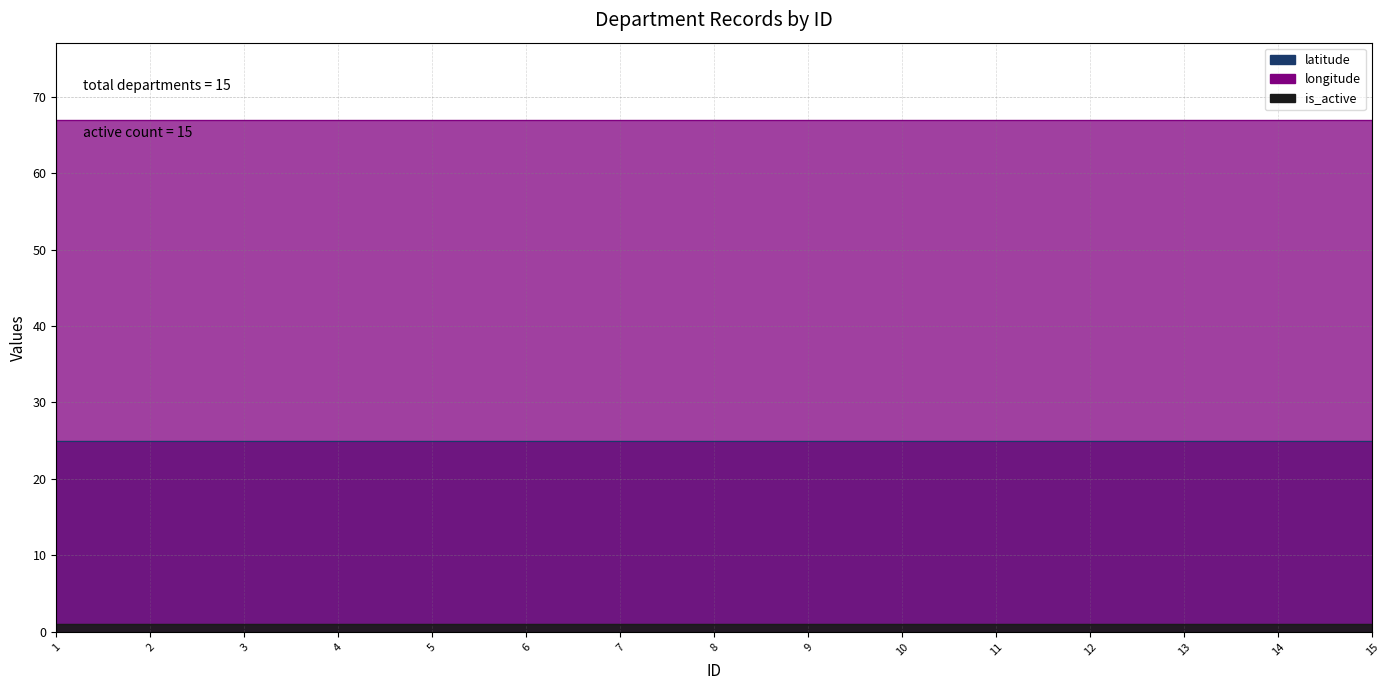

True or false: latitude and is_active intersect in this chart.

False